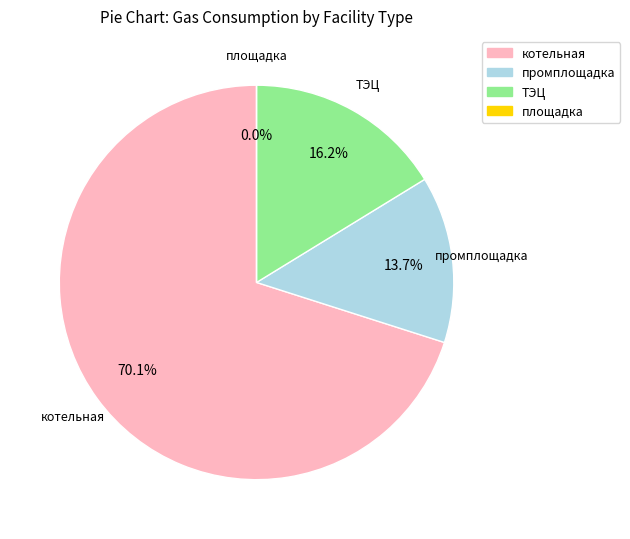

To the nearest percent, what is the combined percentage of ТЭЦ and площадка?

16%